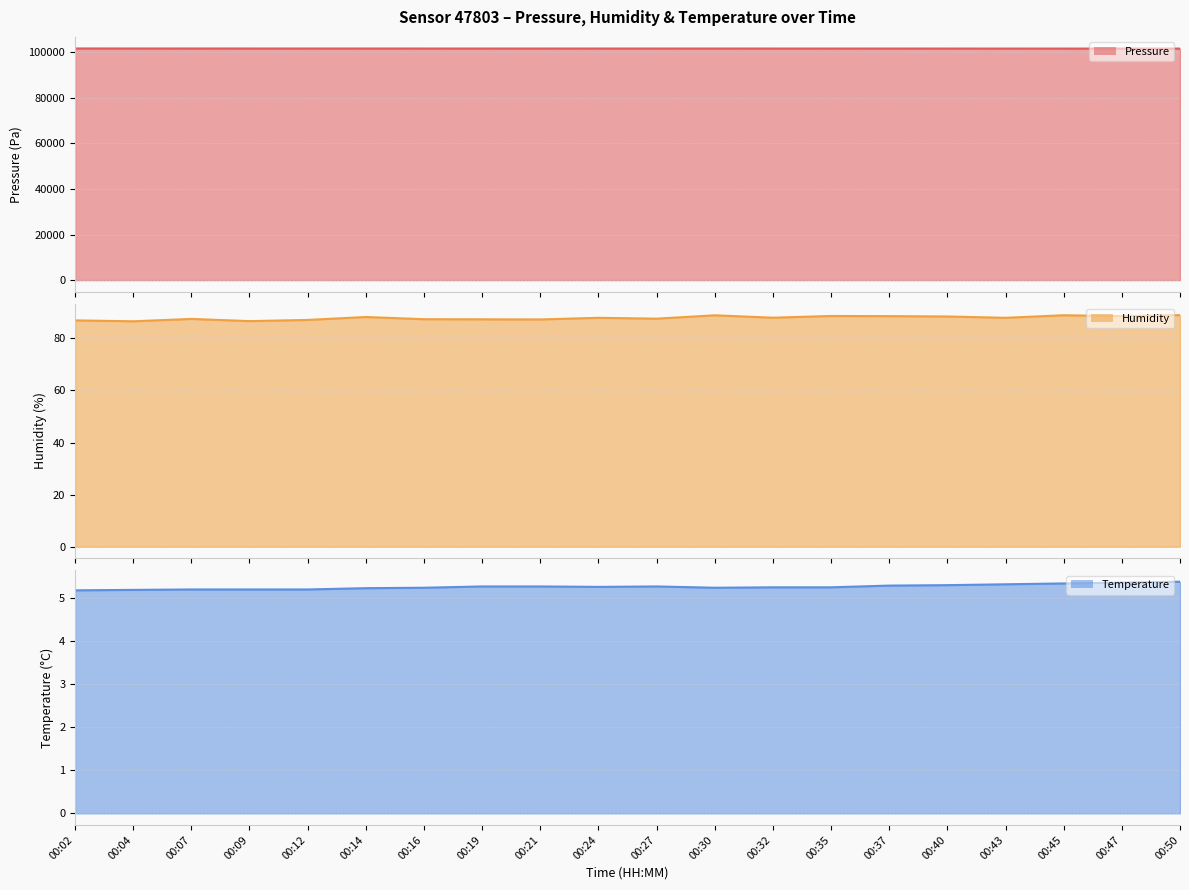

How many lines are shown in the chart?

3